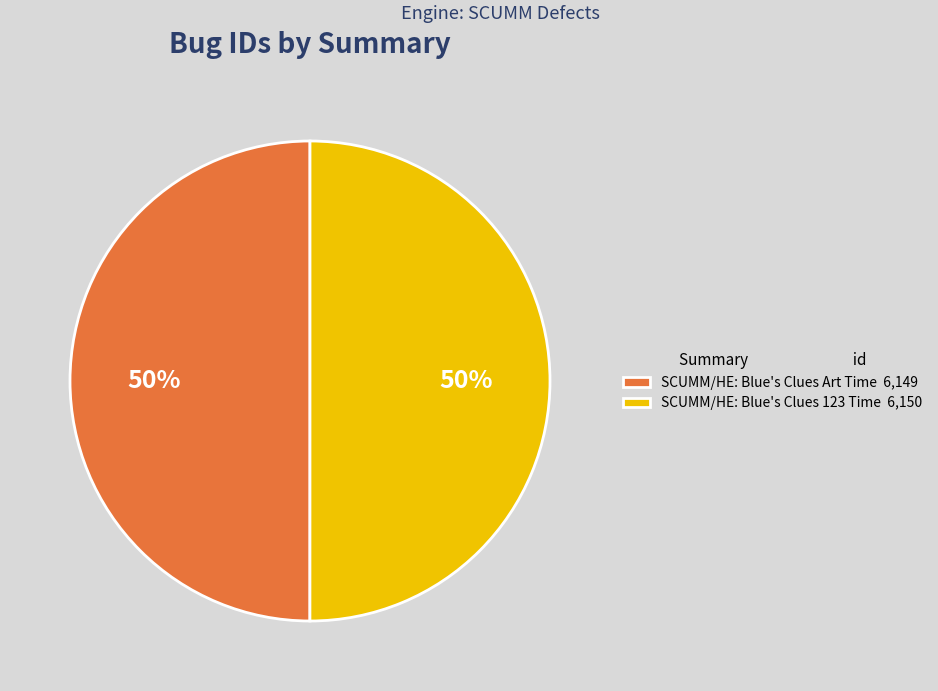

Approximately how many times larger is the value at SCUMM/HE: Blue's Clues Art Time 6,149 compared to SCUMM/HE: Blue's Clues 123 Time 6,150?

1.0